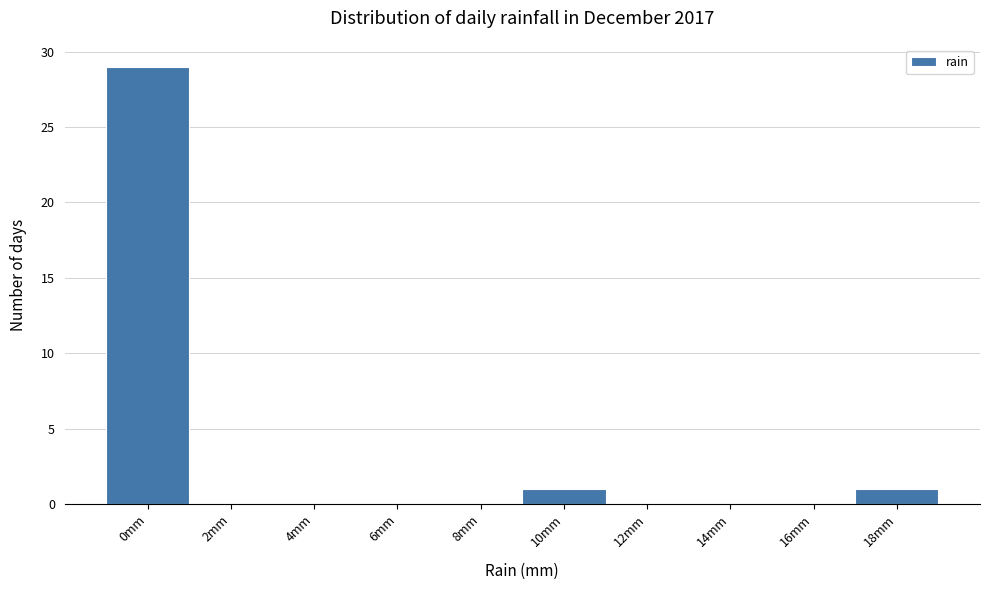

Reading right to left, extract all data points from this chart.

18mm=1	16mm=0	14mm=0	12mm=0	10mm=1	8mm=0	6mm=0	4mm=0	2mm=0	0mm=29